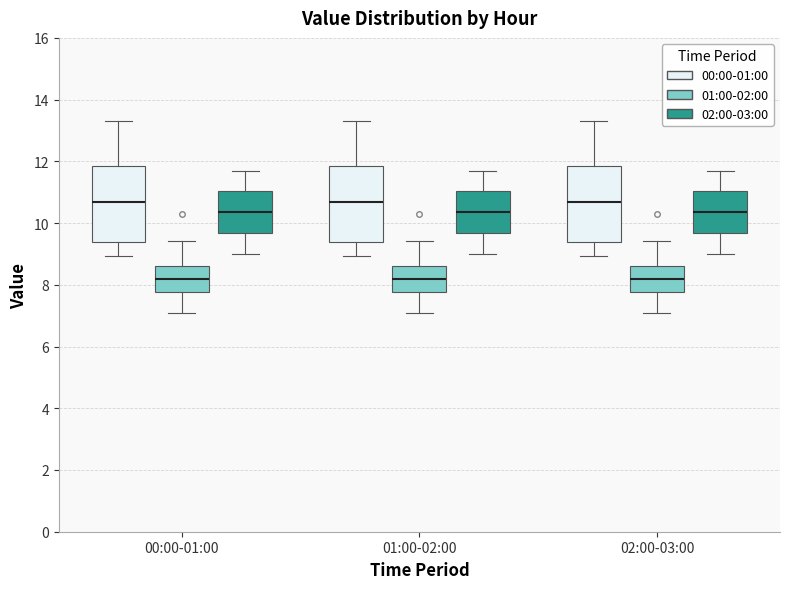

Reading left to right, transcribe this box plot: for each box, give where its median line is, the range the box spans, and where its two whiskers end, as read against the y-axis. The values are not printed on the chart, so give them approximately, as read against the axis.

00:00-01:00 (00:00-01:00): median 10.6, box 9.4 to 11.8, whiskers 9.0 to 13.4
00:00-01:00 (01:00-02:00): median 8.2, box 7.8 to 8.6, whiskers 7.2 to 9.4
00:00-01:00 (02:00-03:00): median 10.4, box 9.6 to 11.0, whiskers 9.0 to 11.8
01:00-02:00 (00:00-01:00): median 10.6, box 9.4 to 11.8, whiskers 9.0 to 13.4
01:00-02:00 (01:00-02:00): median 8.2, box 7.8 to 8.6, whiskers 7.2 to 9.4
01:00-02:00 (02:00-03:00): median 10.4, box 9.6 to 11.0, whiskers 9.0 to 11.8
02:00-03:00 (00:00-01:00): median 10.6, box 9.4 to 11.8, whiskers 9.0 to 13.4
02:00-03:00 (01:00-02:00): median 8.2, box 7.8 to 8.6, whiskers 7.2 to 9.4
02:00-03:00 (02:00-03:00): median 10.4, box 9.6 to 11.0, whiskers 9.0 to 11.8